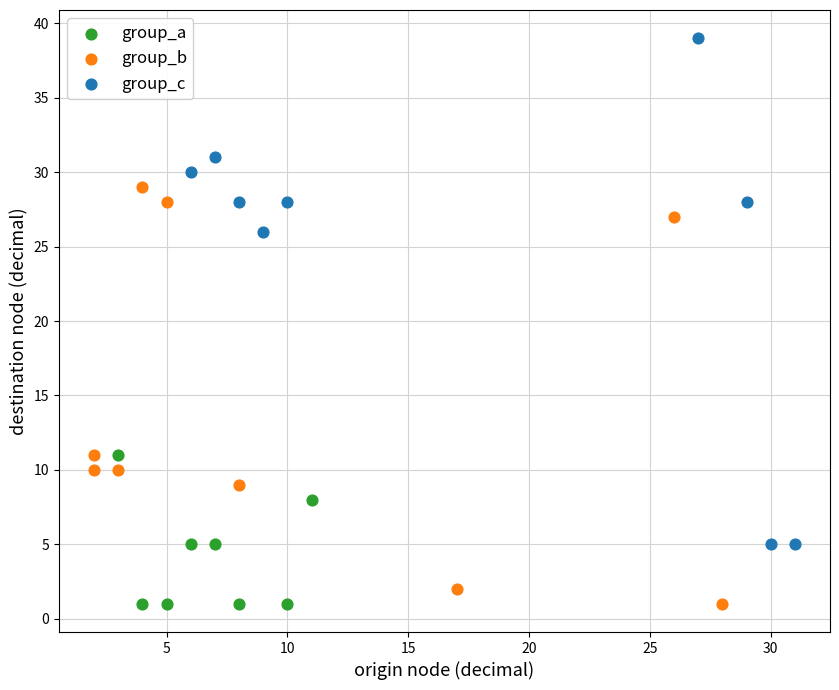

Which series contains the highest Y value?

group_c